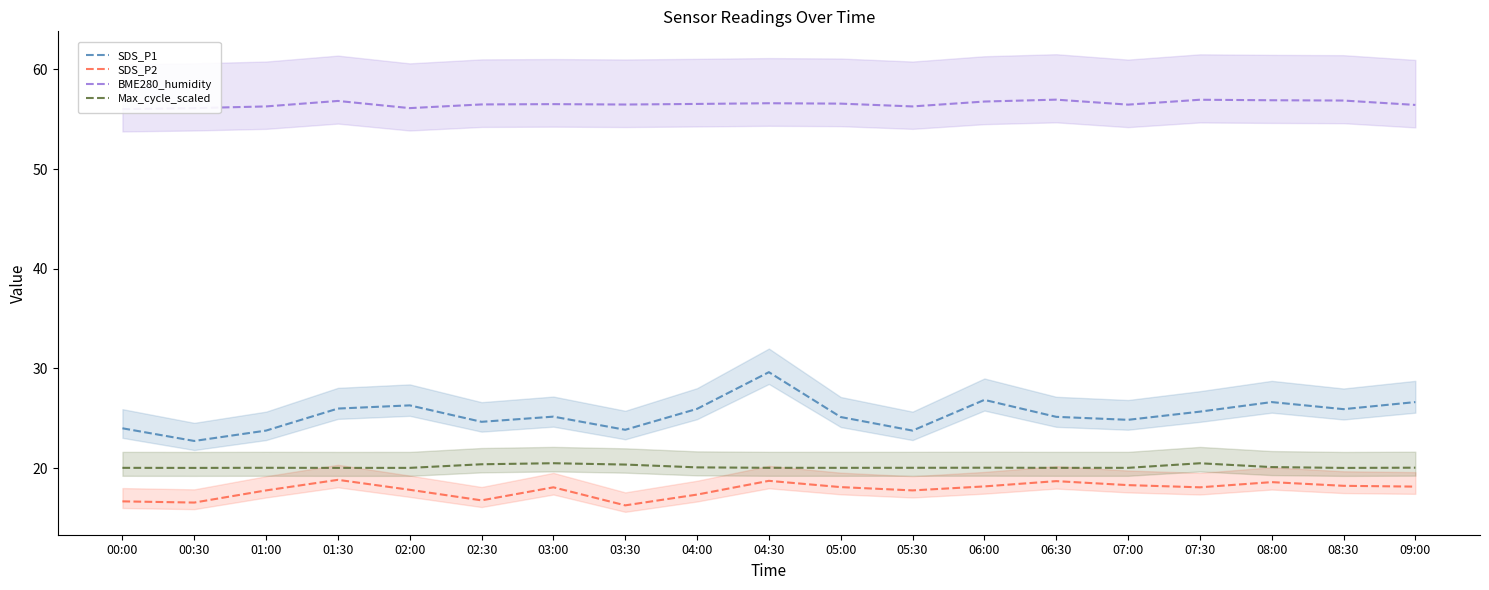

At which label does SDS_P2 reach its peak?

01:30